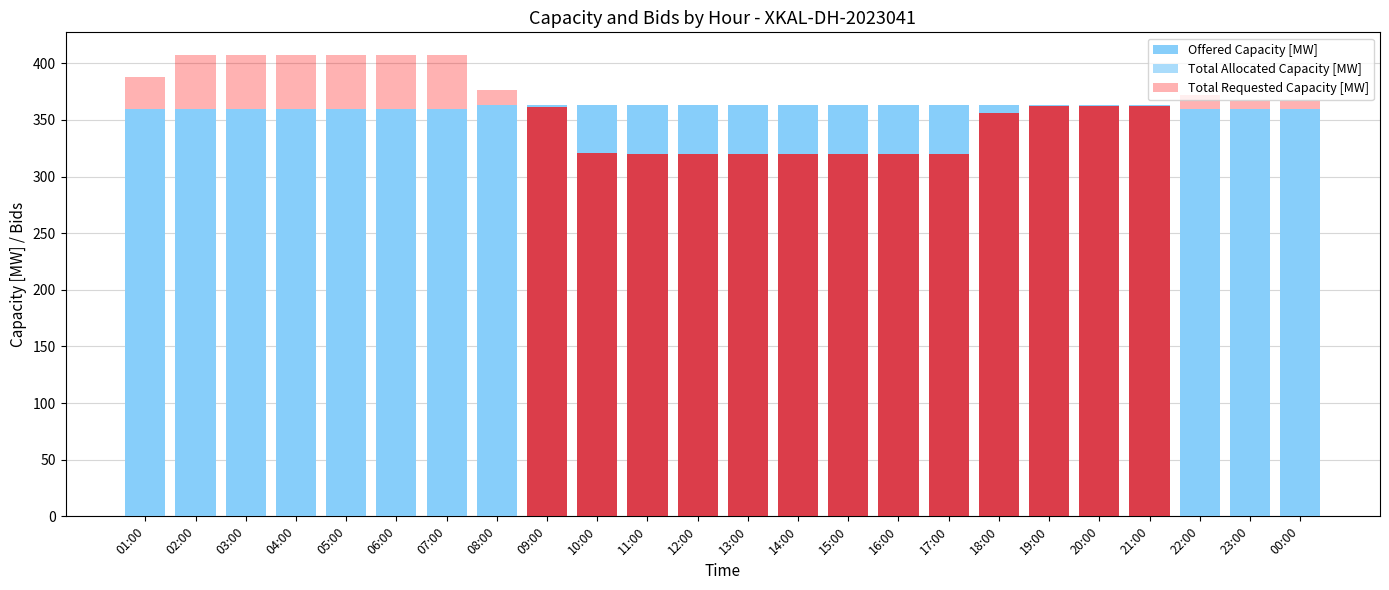

What position from the left is 16:00?

16